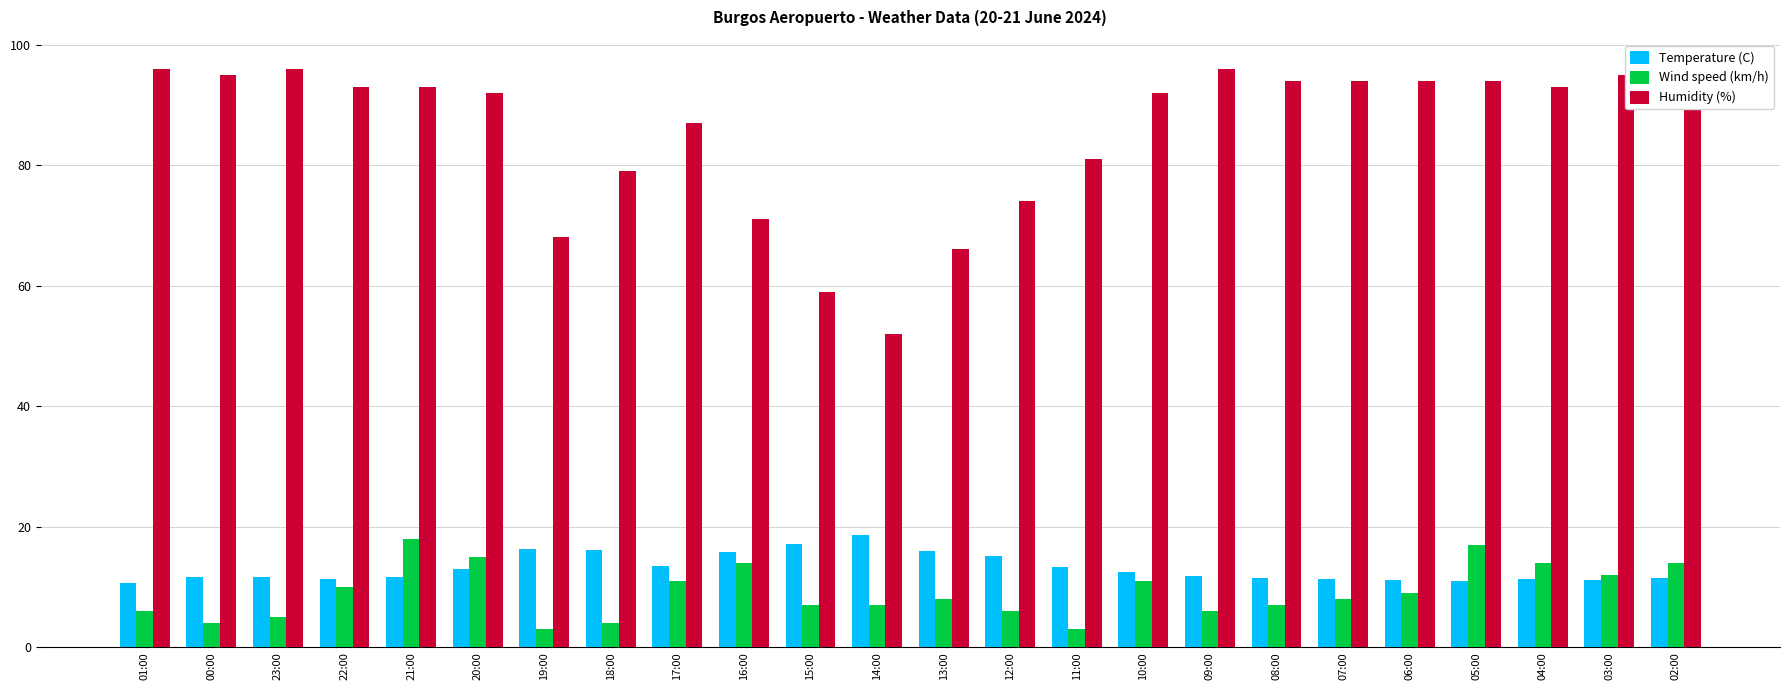

How many distinct data groups are displayed?

3